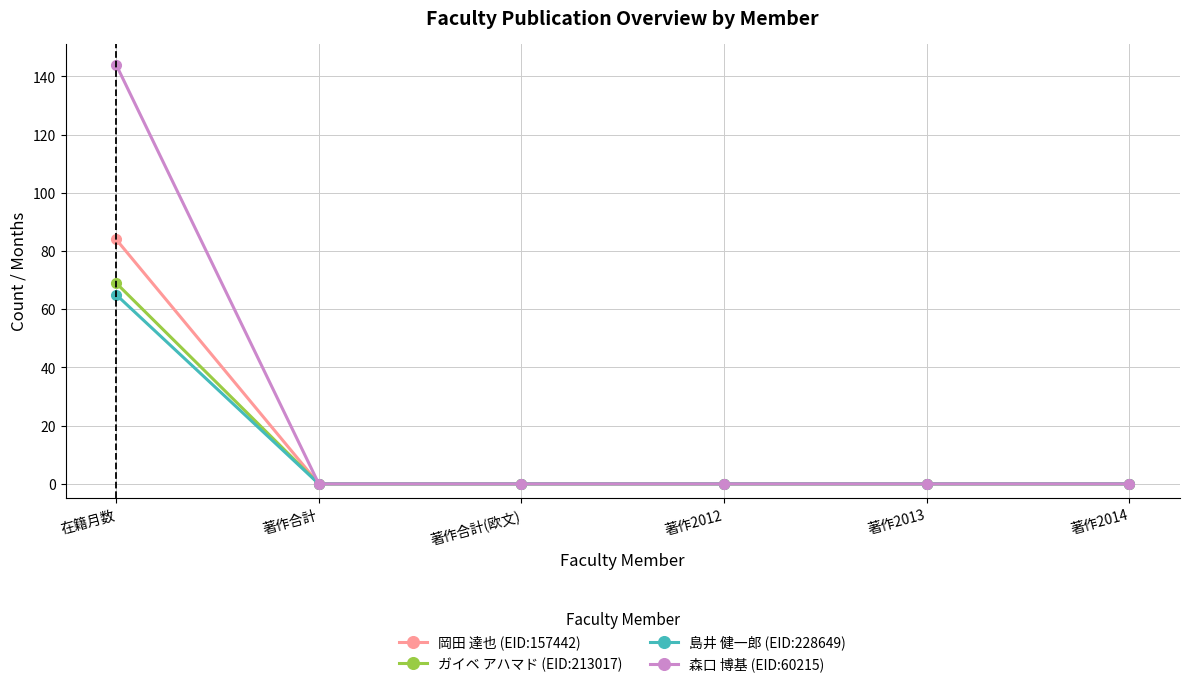

What is the label of the 2nd point from the right?

著作2013